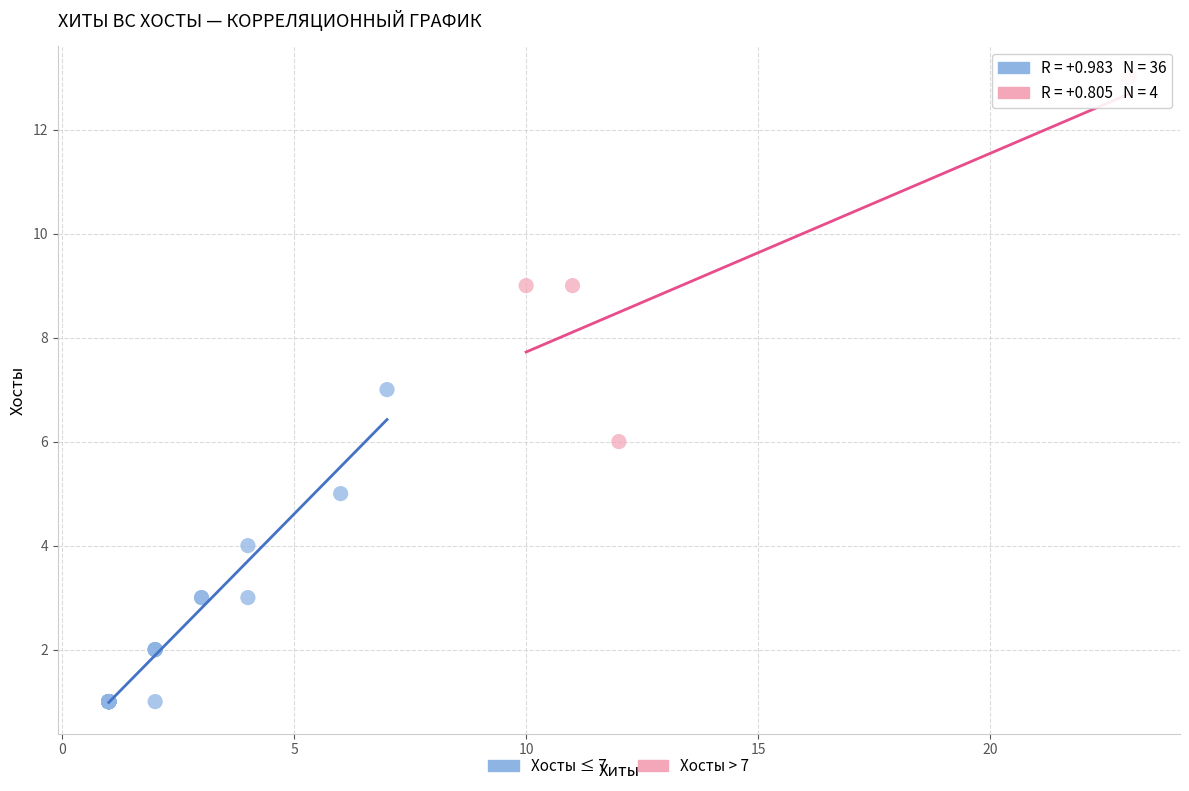

Which series reaches the maximum Y coordinate?

Хосты > 7